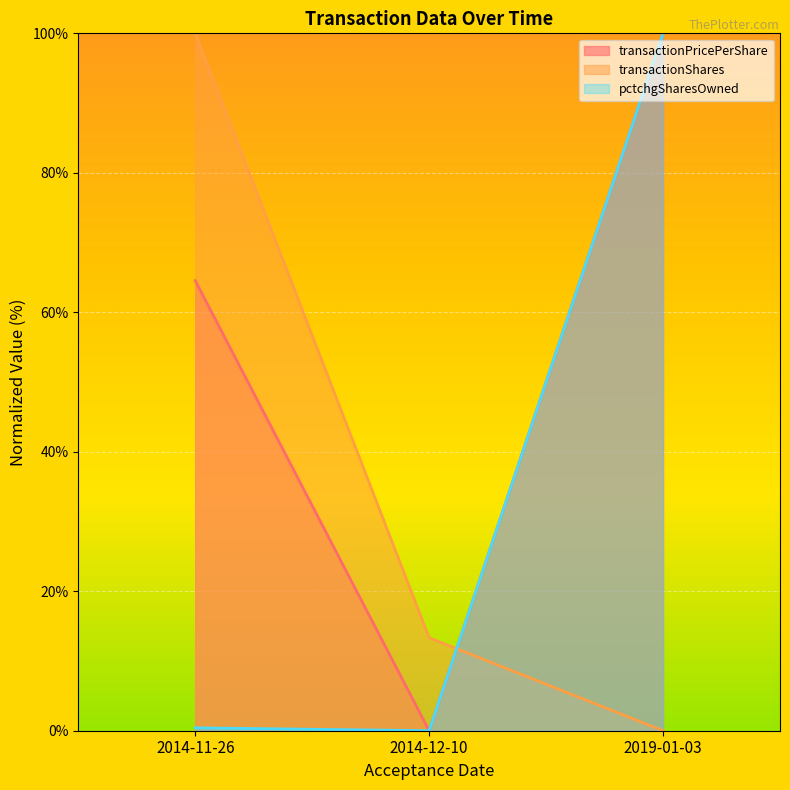

Which series has the largest total across all categories?

transactionPricePerShare